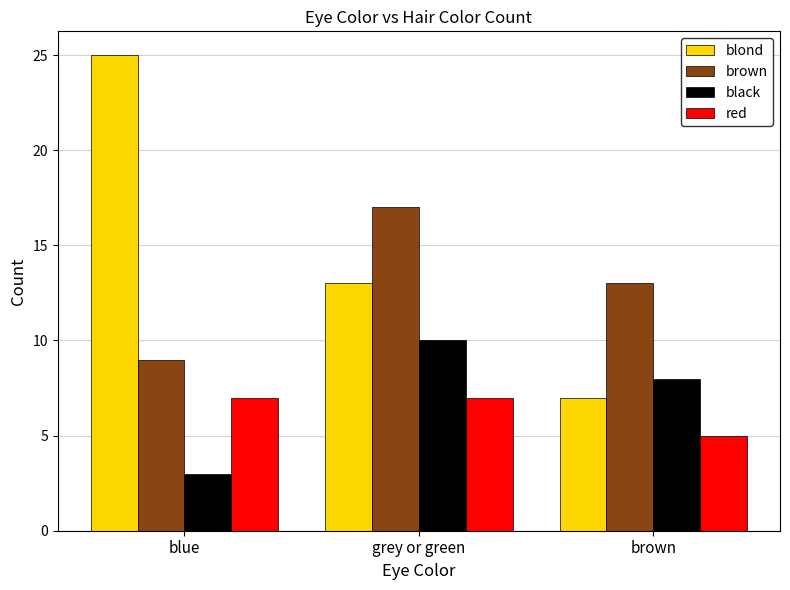

What is the average value of the brown series?

13